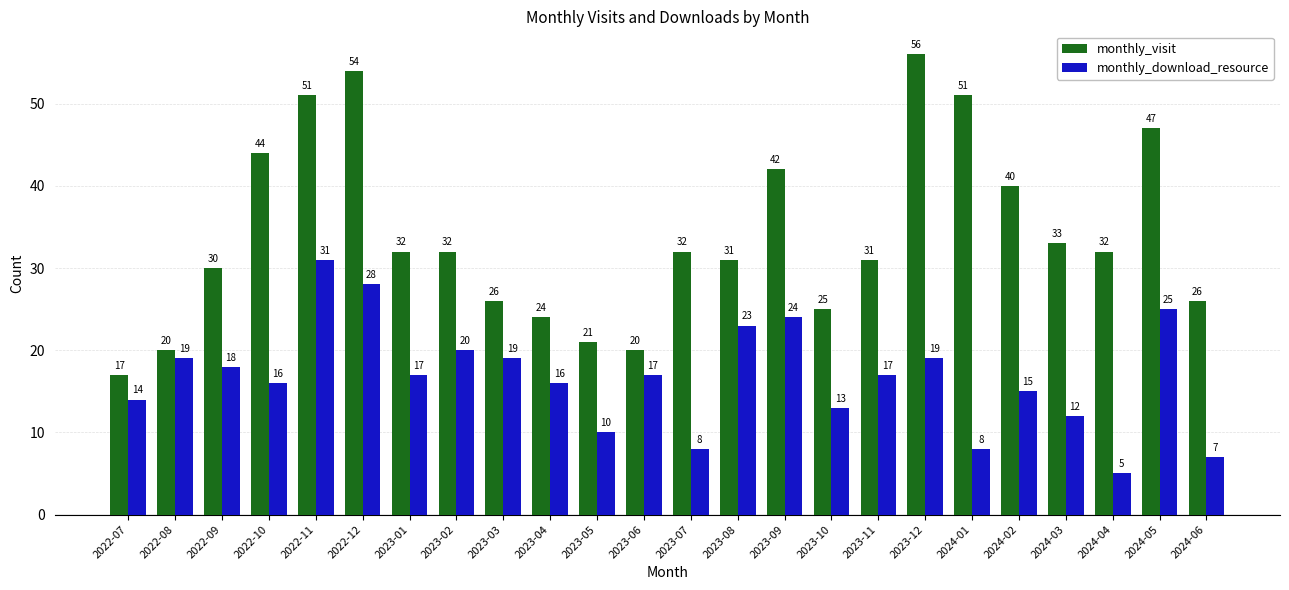

At which label does monthly_download_resource reach its peak?

2022-11